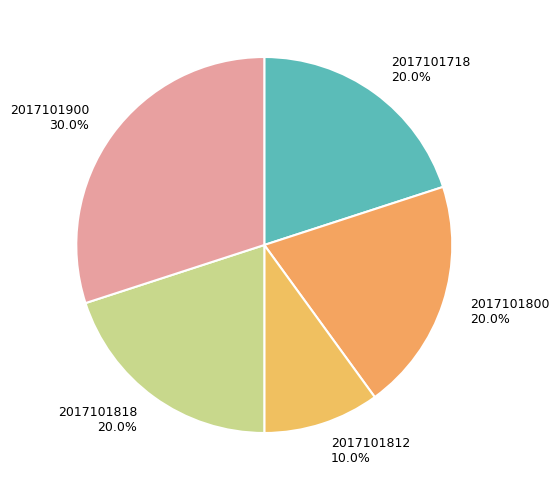

What percentage is NOT represented by 2017101812?

90.0%